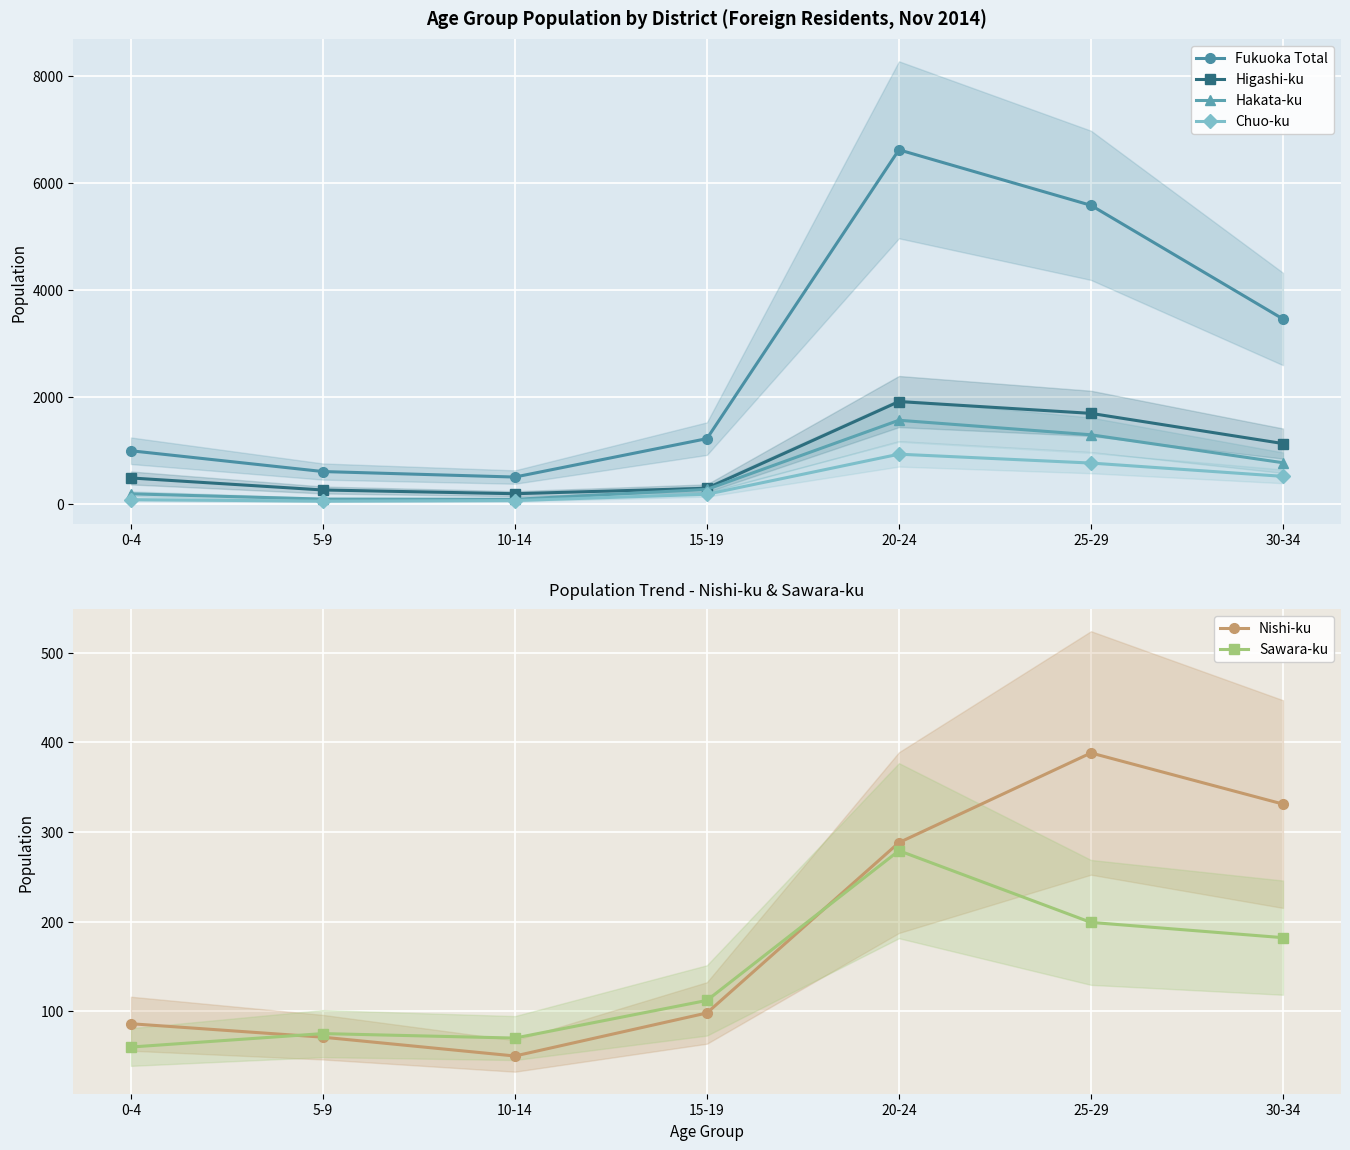

What is the average value of the Chuo-ku series?

368